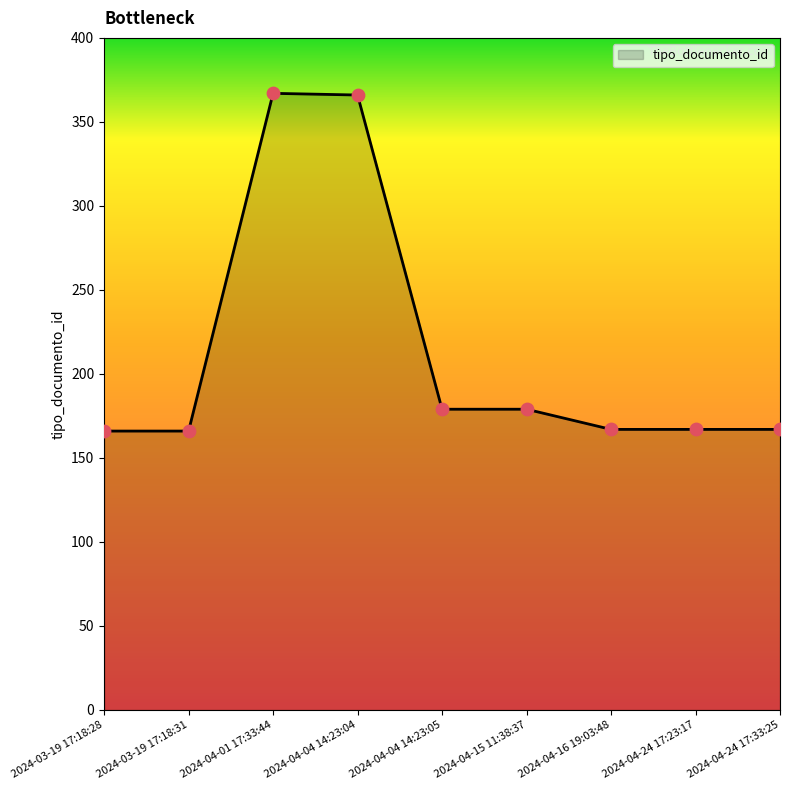

Approximately how many times larger is the value at 2024-04-24 17:23:17 compared to 2024-04-24 17:33:25?

1.0